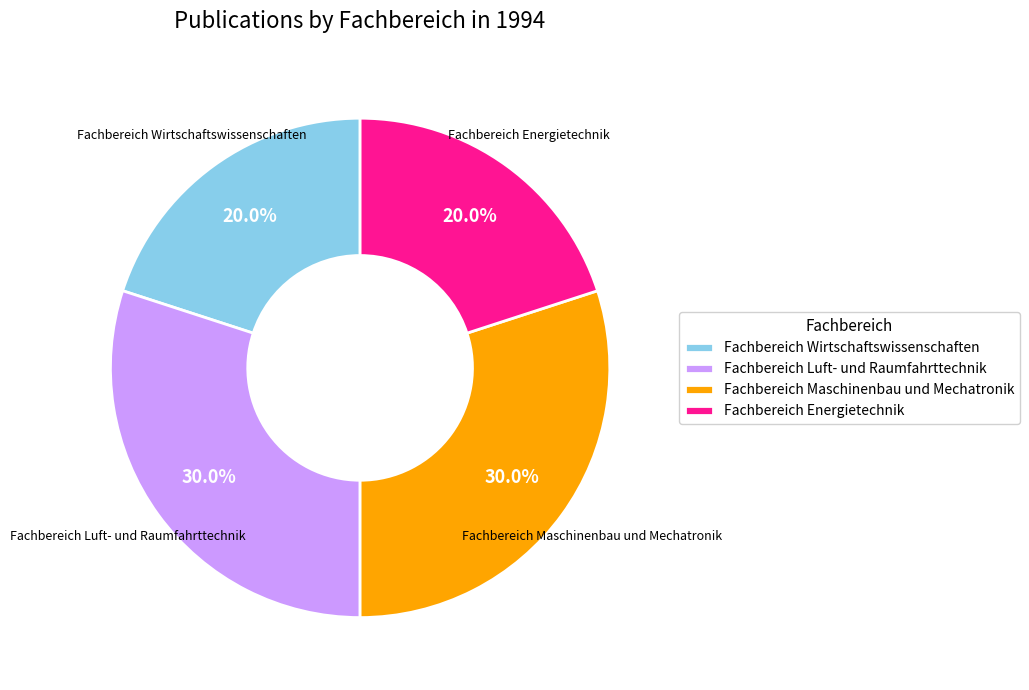

Combined, what portion of the pie is Fachbereich Energietechnik and Fachbereich Maschinenbau und Mechatronik?

50.0%